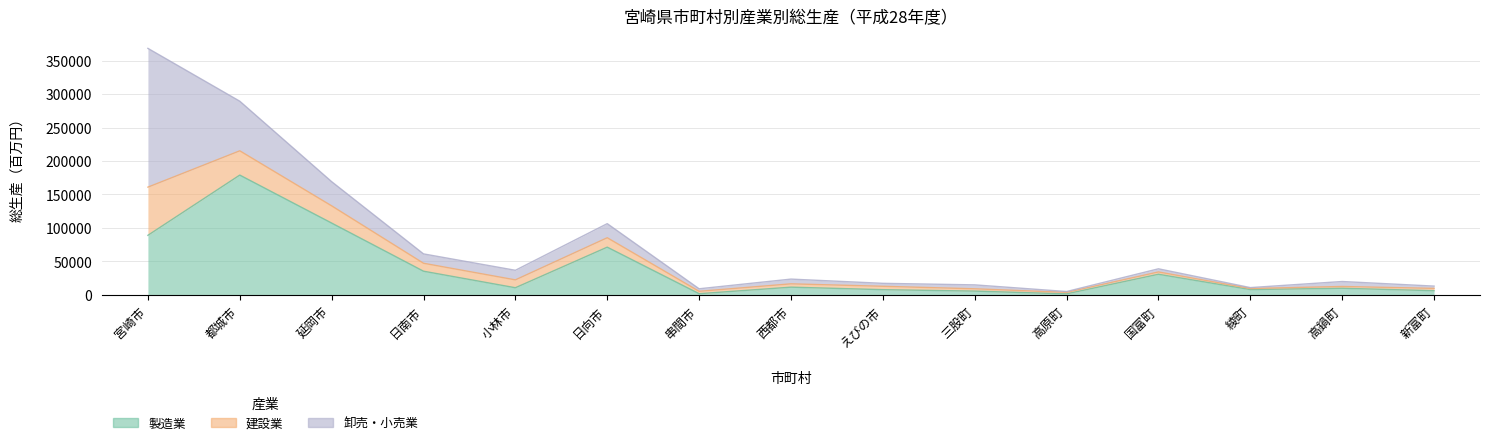

At which category does 製造業 reach its first local peak?

都城市